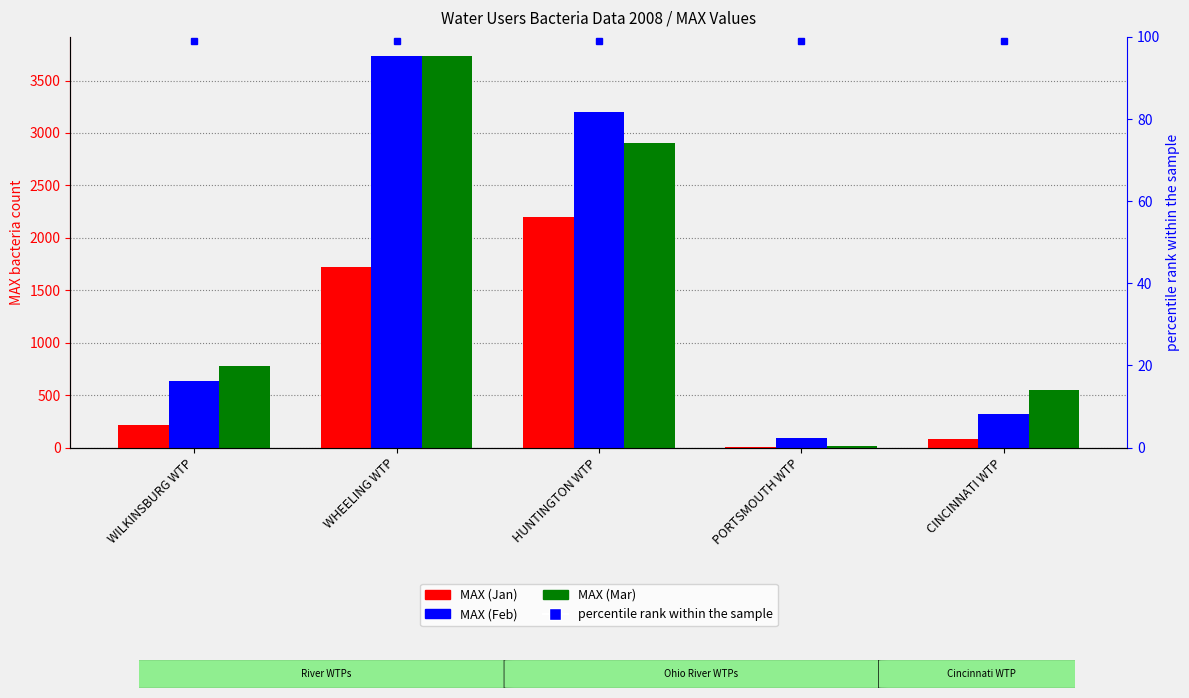

How many bars are there in each group?

3